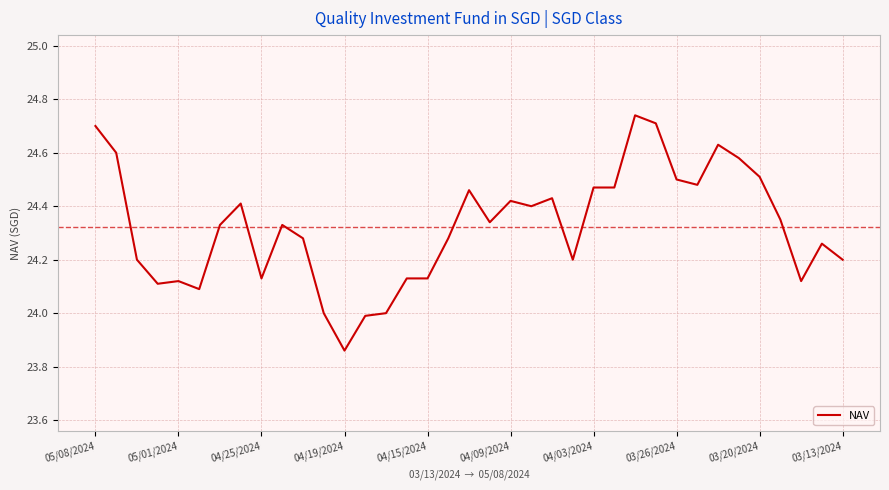

What is the difference between the maximum and minimum values?

0.9